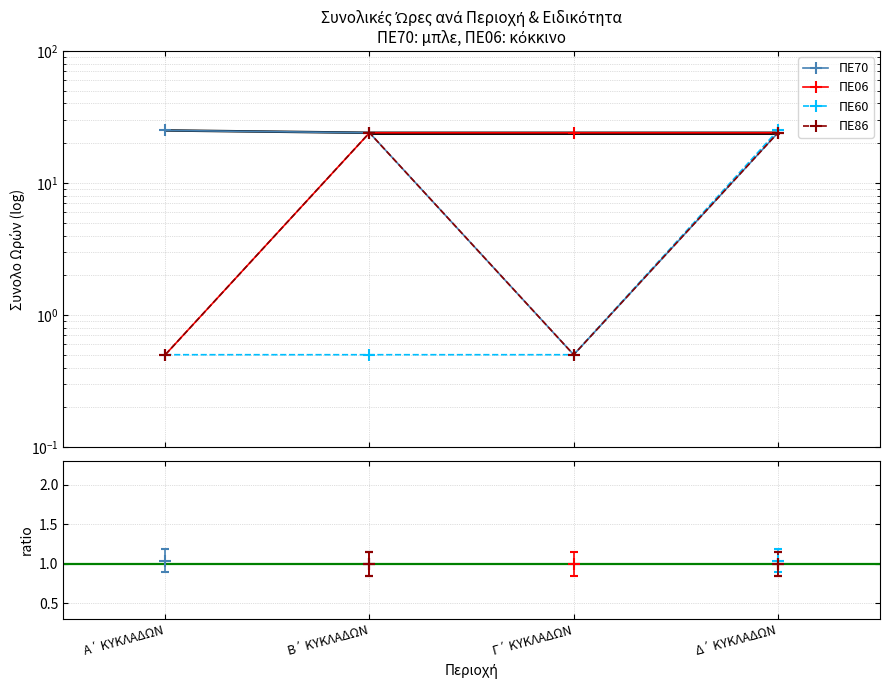

How many lines are shown in the chart?

4